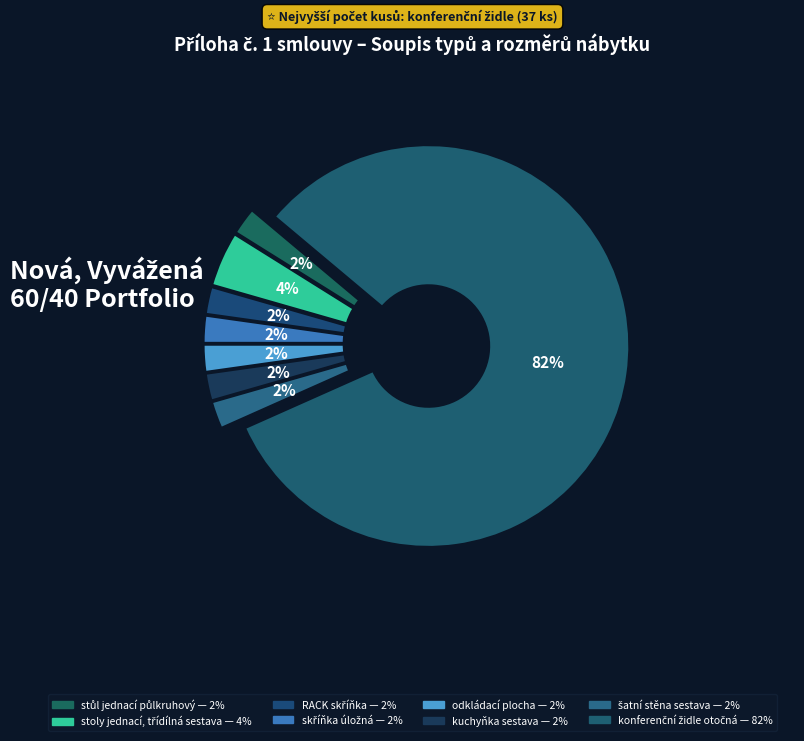

What is the largest slice in the pie chart?

konferenční židle otočná